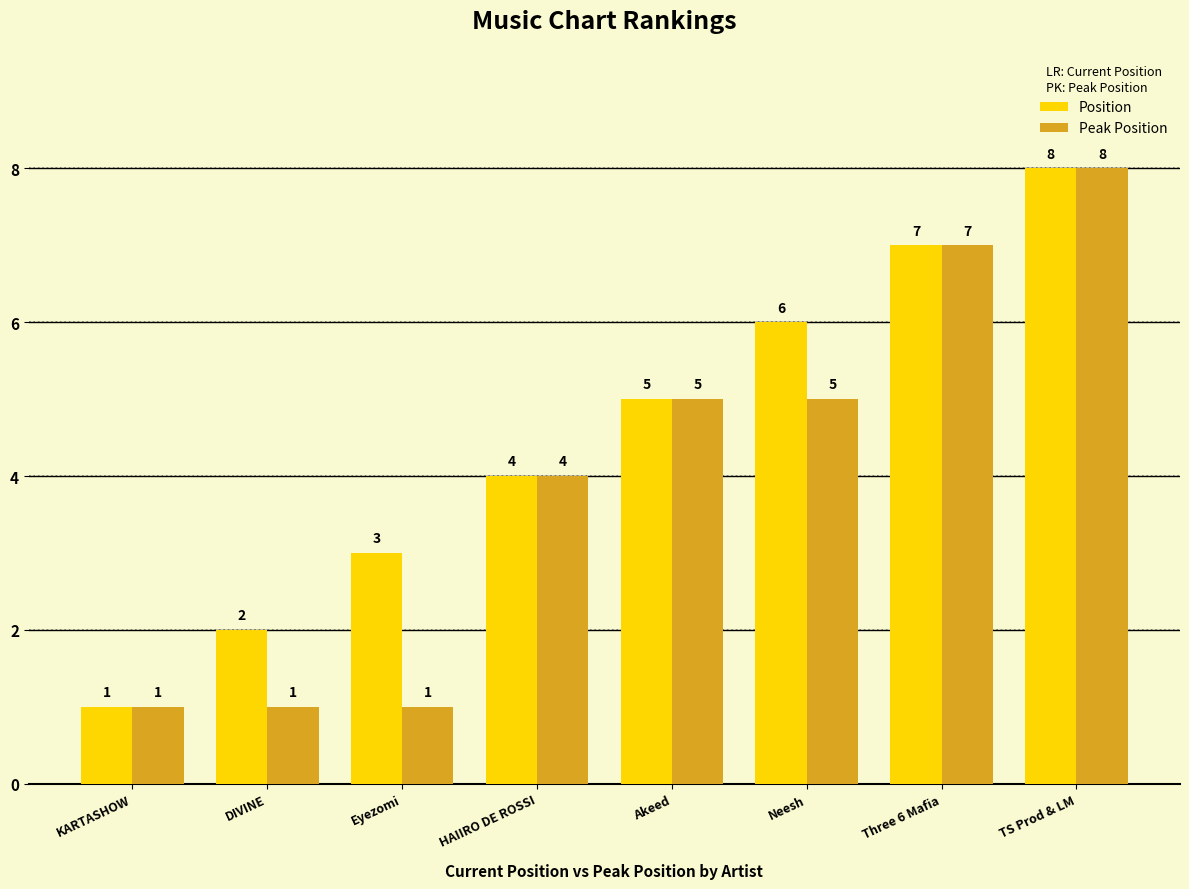

What is the minimum value shown in the chart?

1